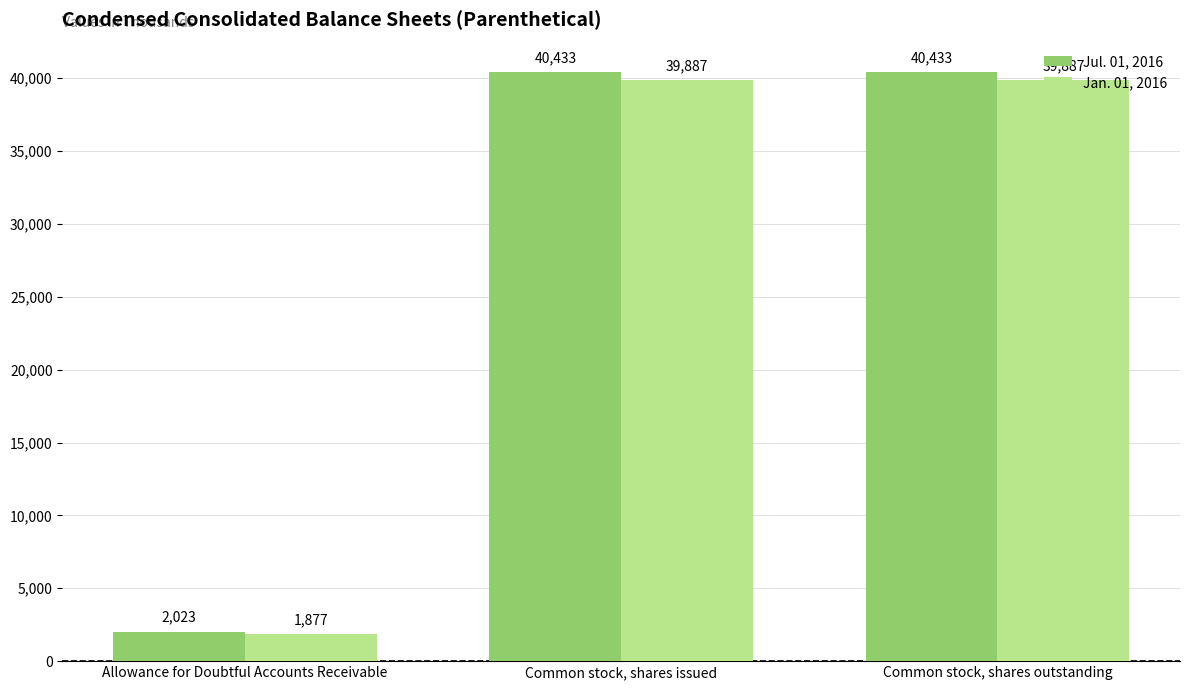

Is the value of Jan. 01, 2016 at Common stock, shares outstanding greater than the value of Jul. 01, 2016 at Allowance for Doubtful Accounts Receivable?

Yes